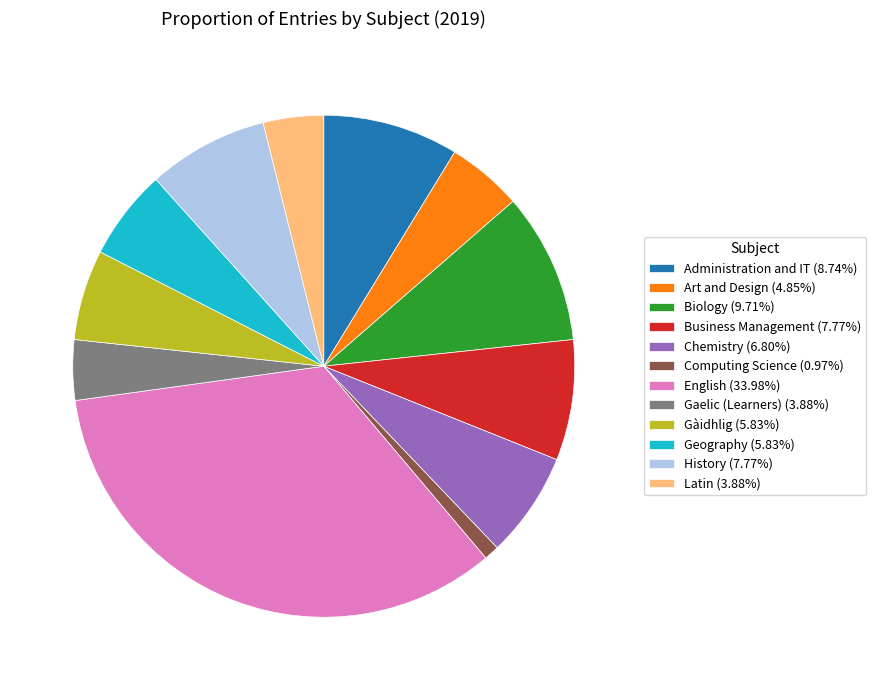

Combined, do Gaelic (Learners) (3.88%) and Biology (9.71%) account for over 50%?

No